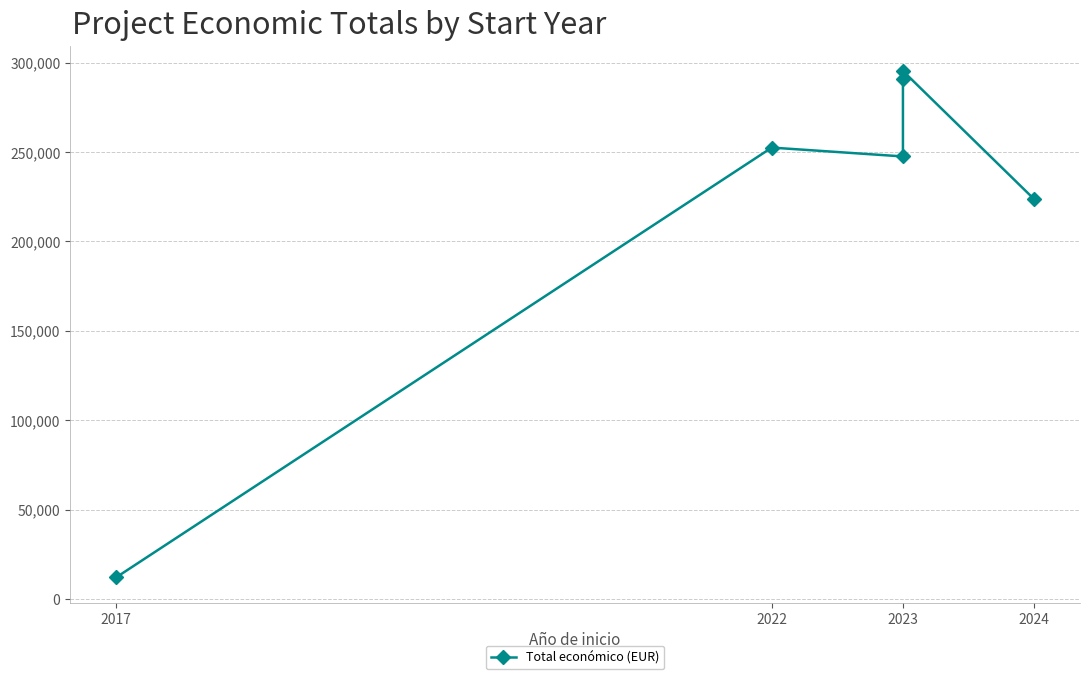

The value at 2023 is 440419. True or false?

False